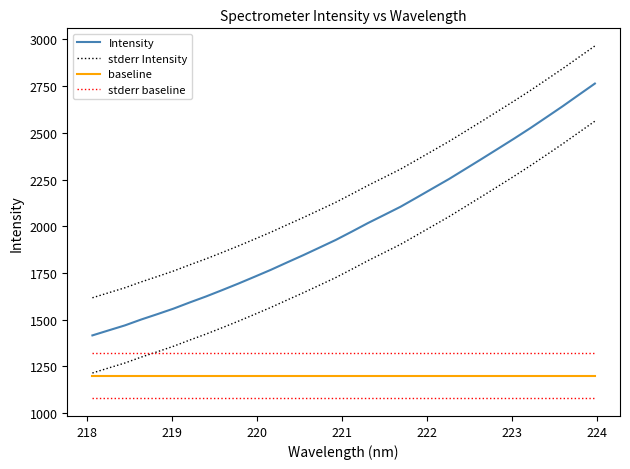

What is the minimum value shown in the chart?

1199.5